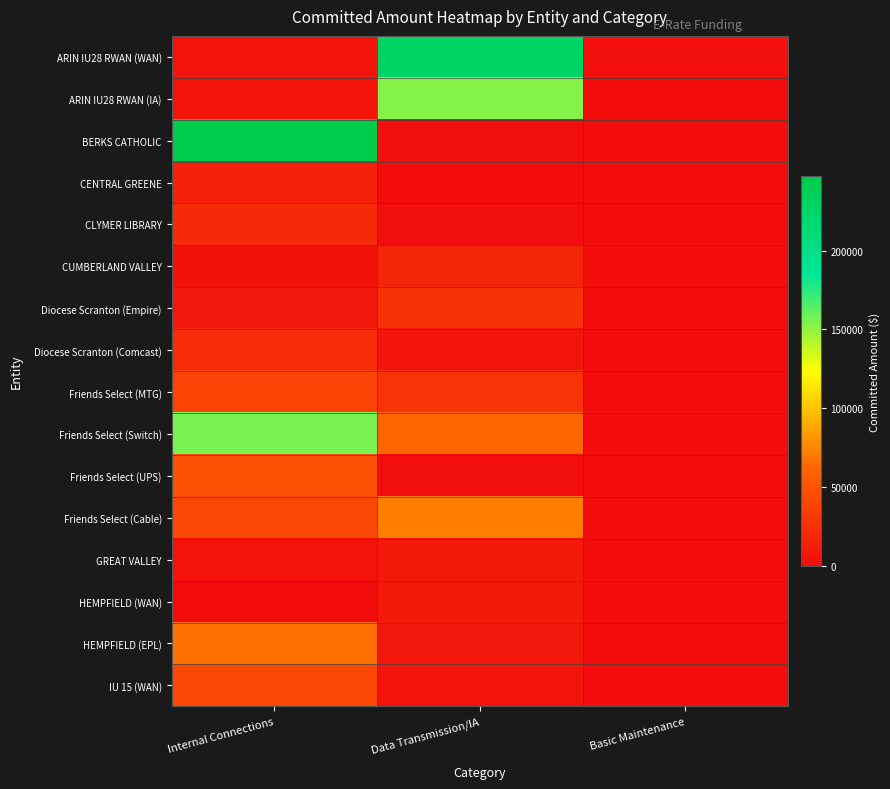

What is the total value across all series at Internal Connections?

724992.3